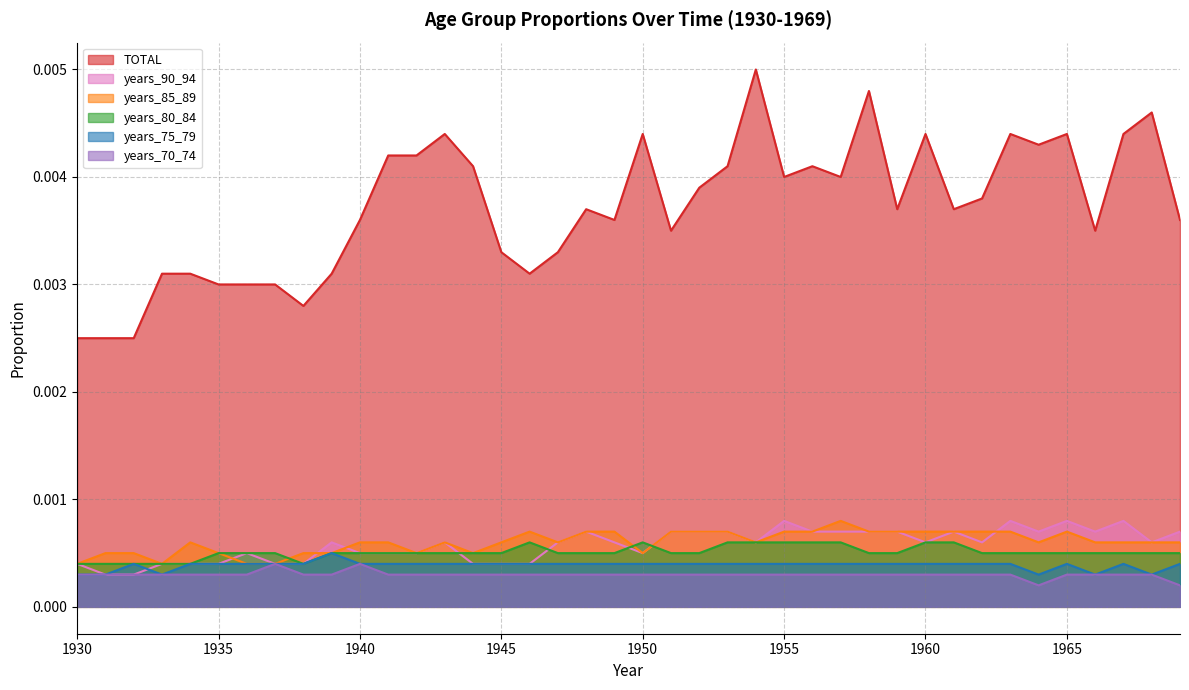

Which category has the lowest value in the years_70_74 series?

1964